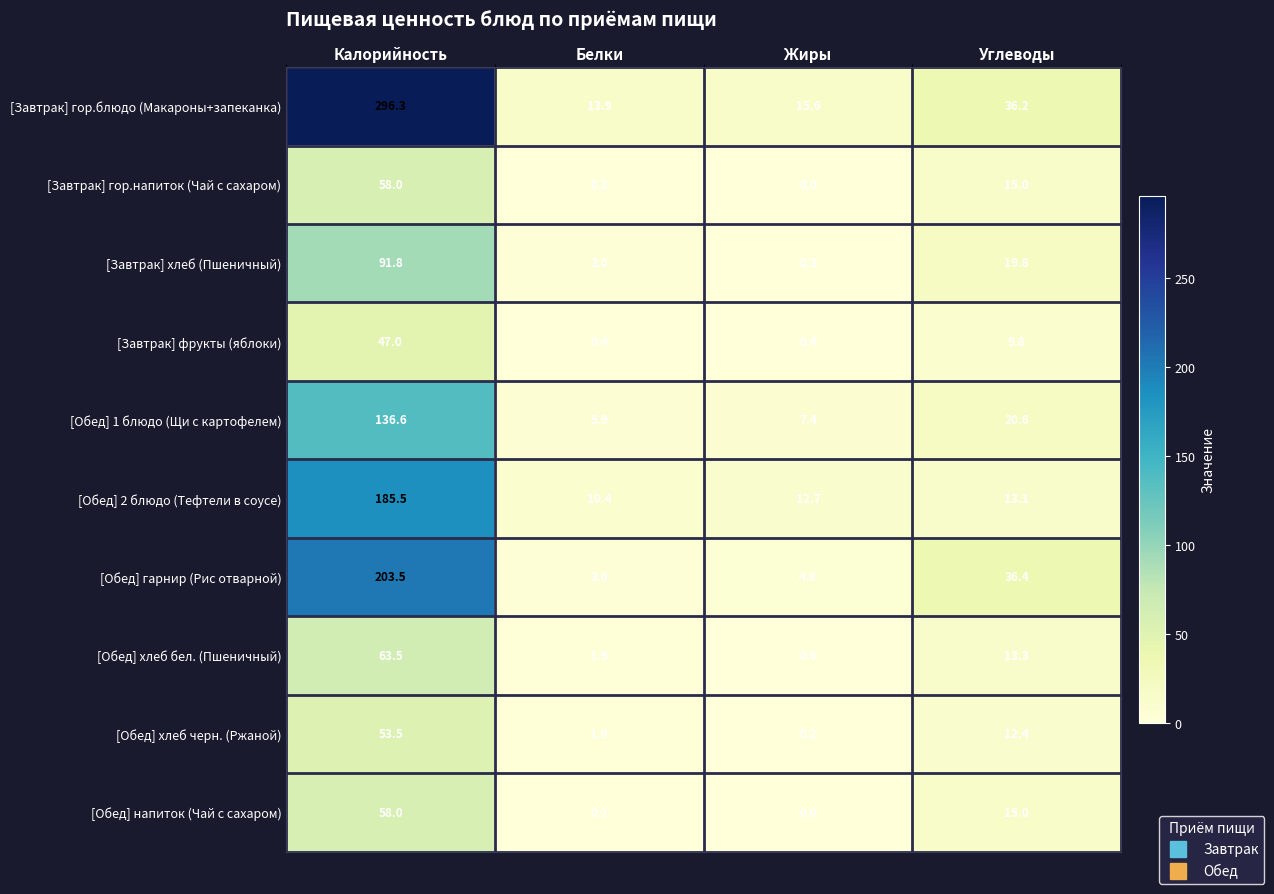

Rank the categories by [Завтрак] гор.напиток (Чай с сахаром) value from lowest to highest.

Жиры, Белки, Углеводы, Калорийность